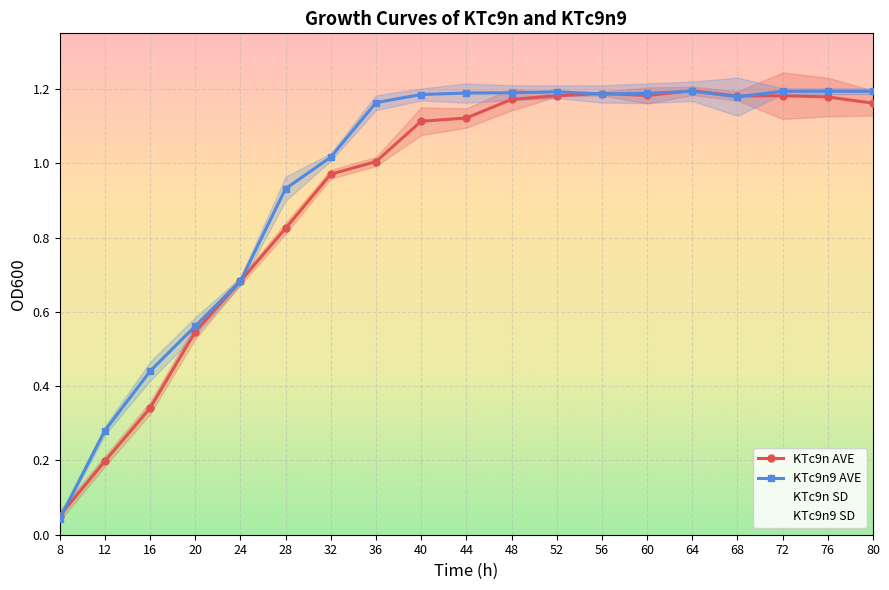

What is the maximum value shown in the chart?

1.2